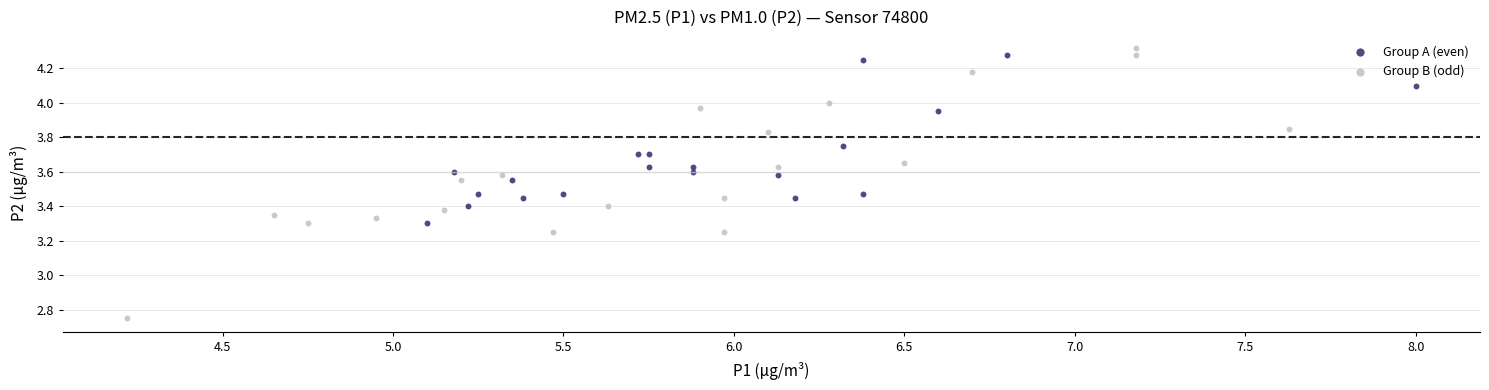

Which series has the widest spread of Y values?

Group B (odd)